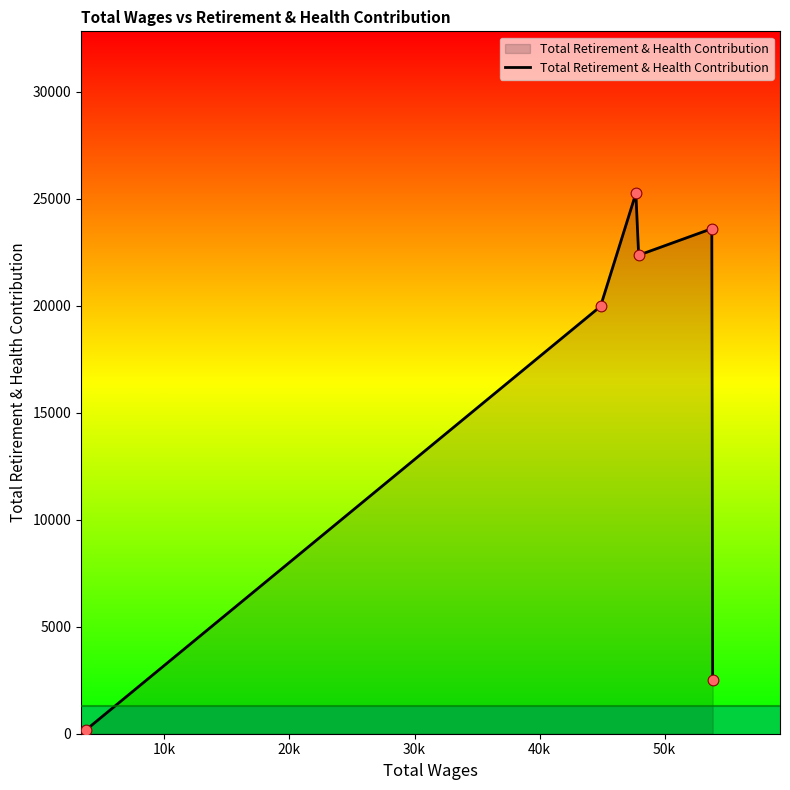

True or false: the data has more than 1 interior local peaks.

True